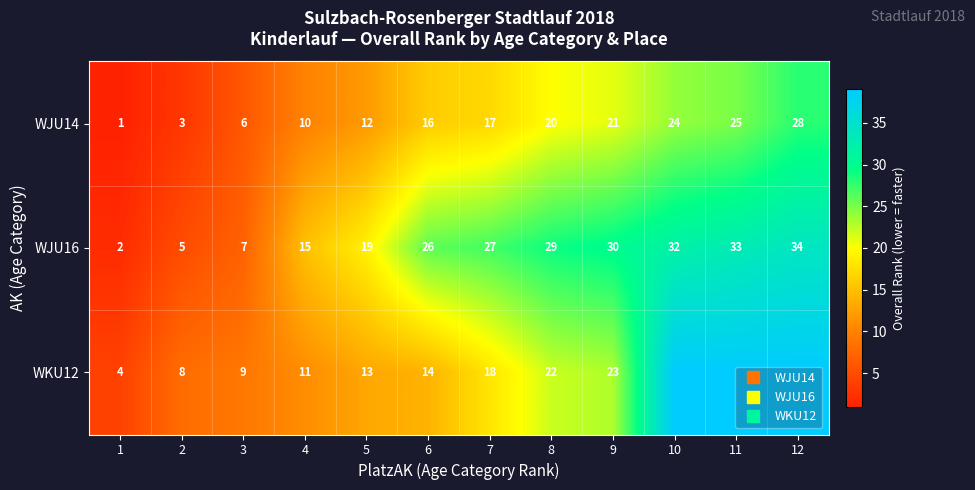

What is the difference between the highest and lowest values at 7?

10